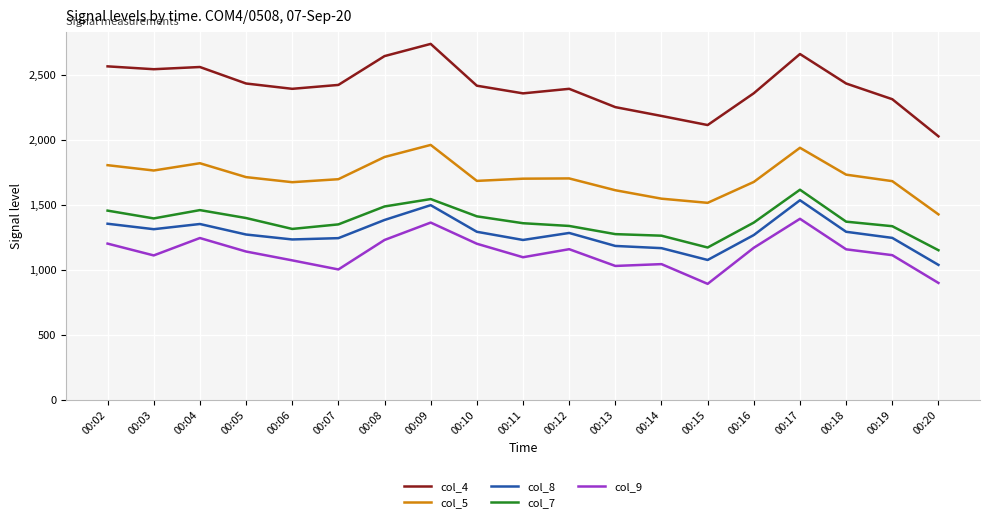

How many lines are shown in the chart?

5